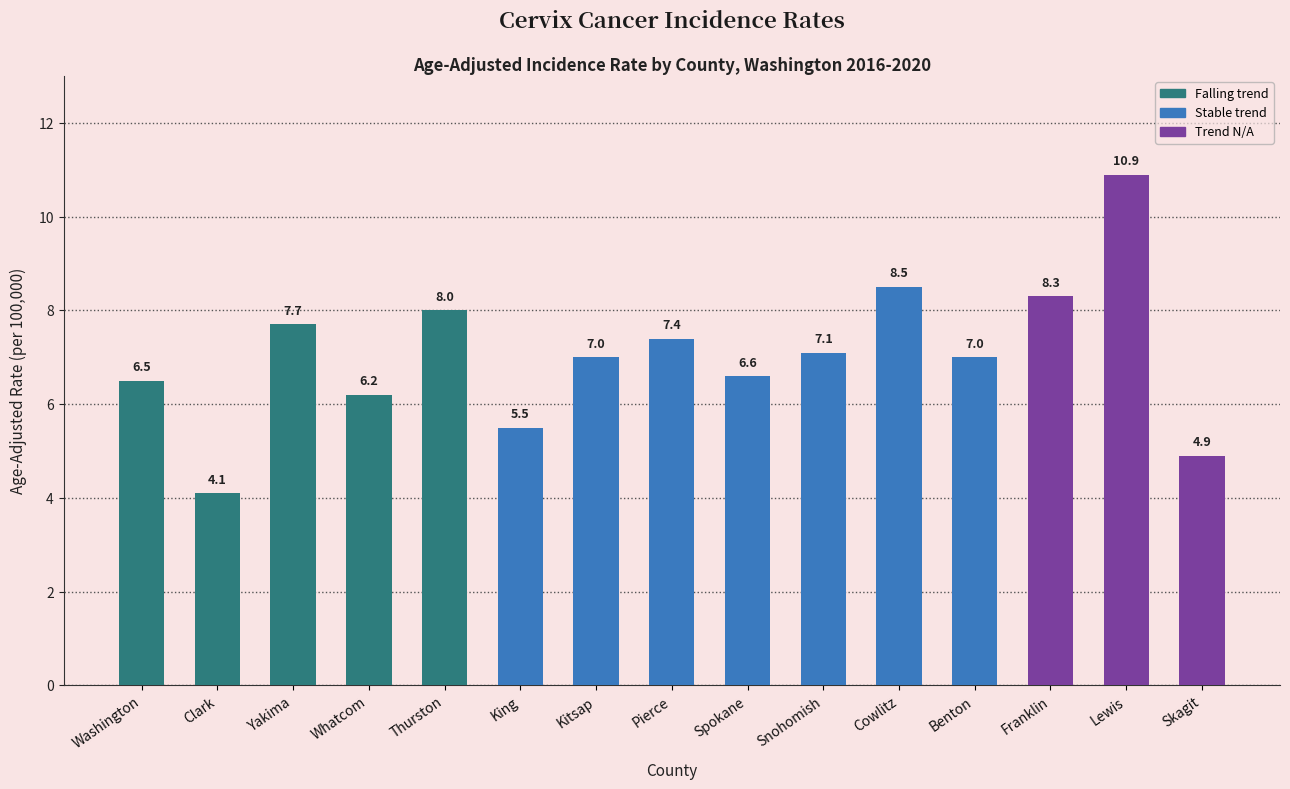

Reading right to left, extract all data points from this chart.

Skagit=4.9	Lewis=10.9	Franklin=8.3	Benton=7.0	Cowlitz=8.5	Snohomish=7.1	Spokane=6.6	Pierce=7.4	Kitsap=7.0	King=5.5	Thurston=8.0	Whatcom=6.2	Yakima=7.7	Clark=4.1	Washington=6.5